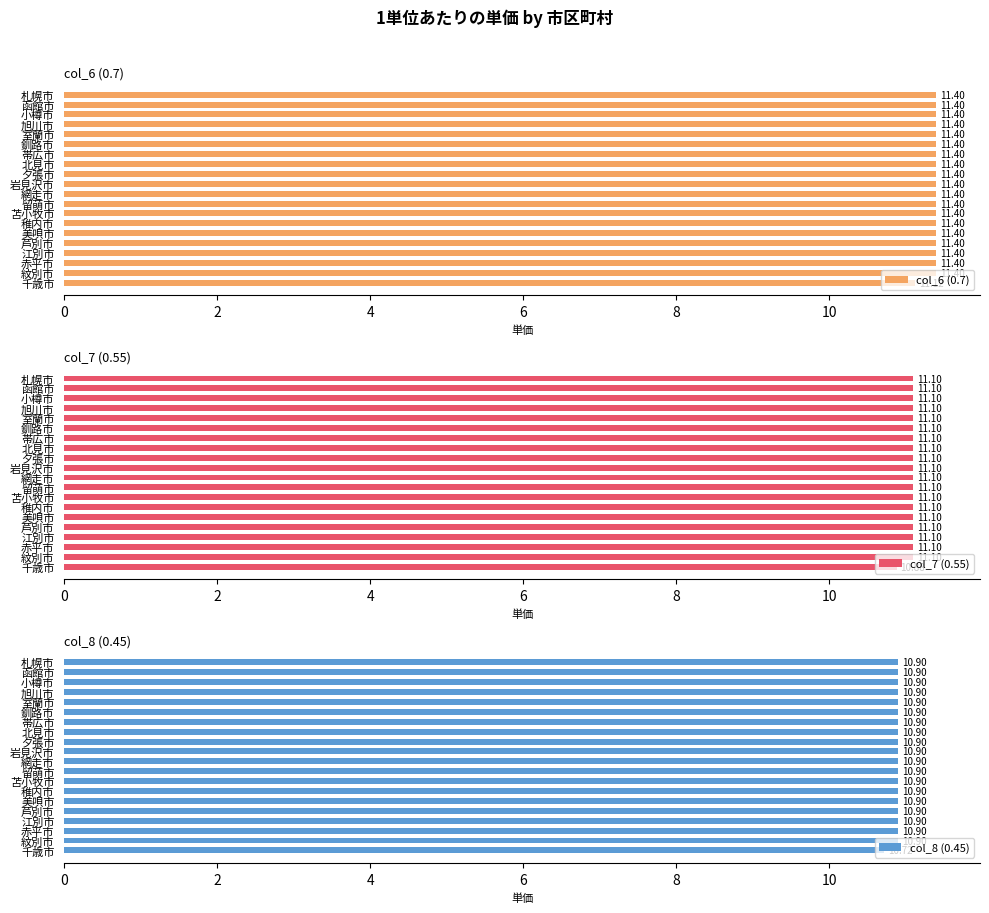

List the series in order of their overall mean, lowest first.

col_8 (0.45), col_7 (0.55), col_6 (0.7)